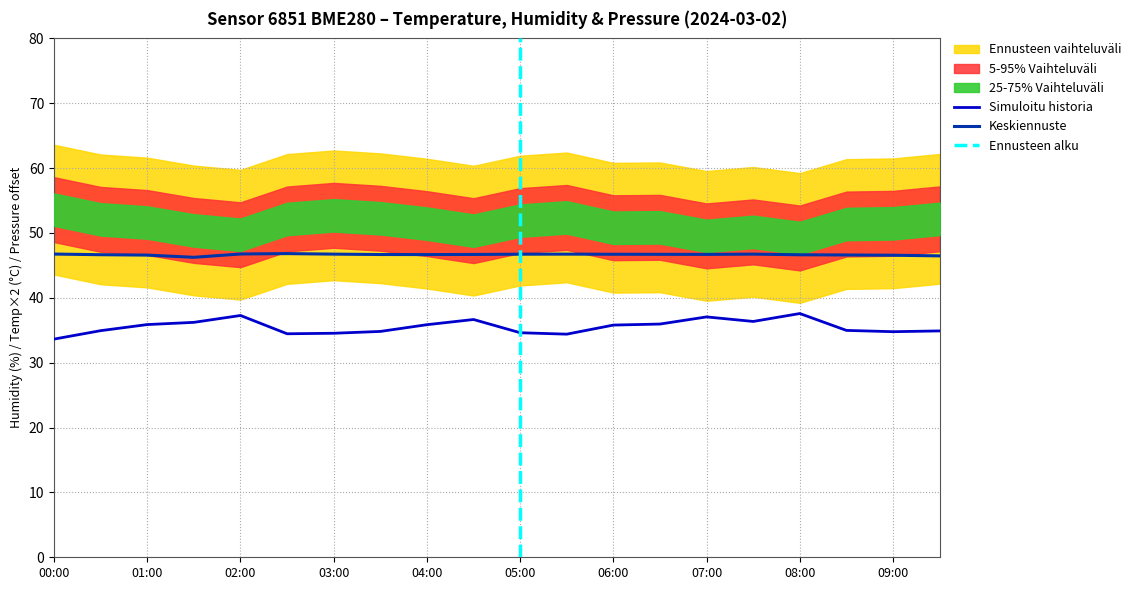

How many lines are shown in the chart?

2